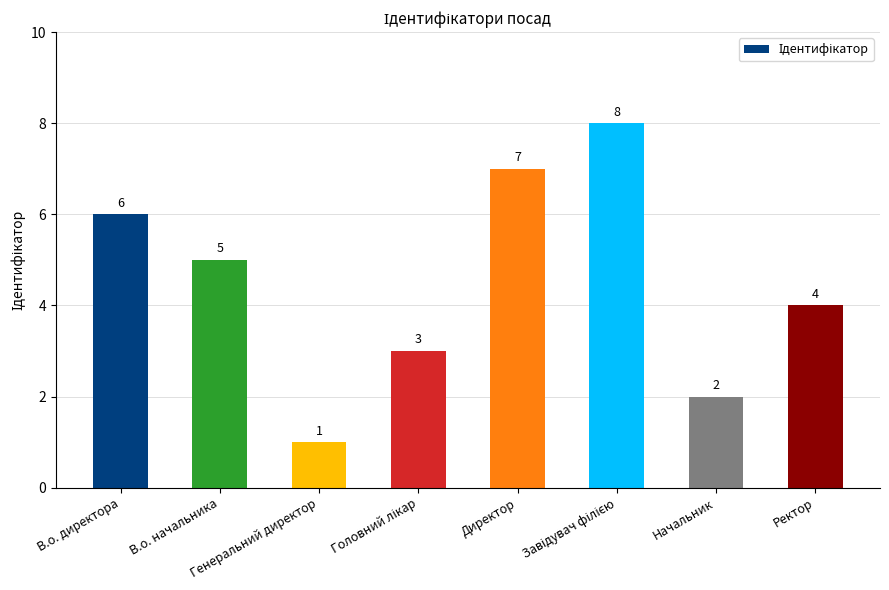

Reading left to right, extract all data points from this chart.

6	5	1	3	7	8	2	4